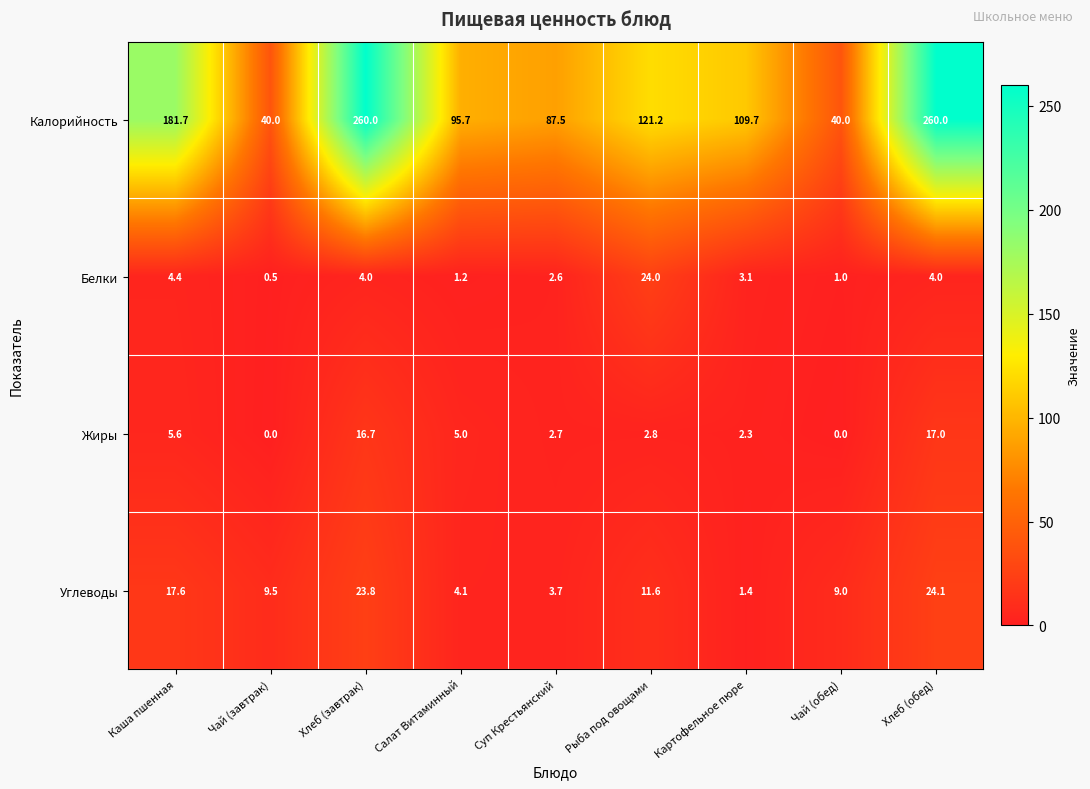

Which series has the largest range (max minus min)?

Калорийность